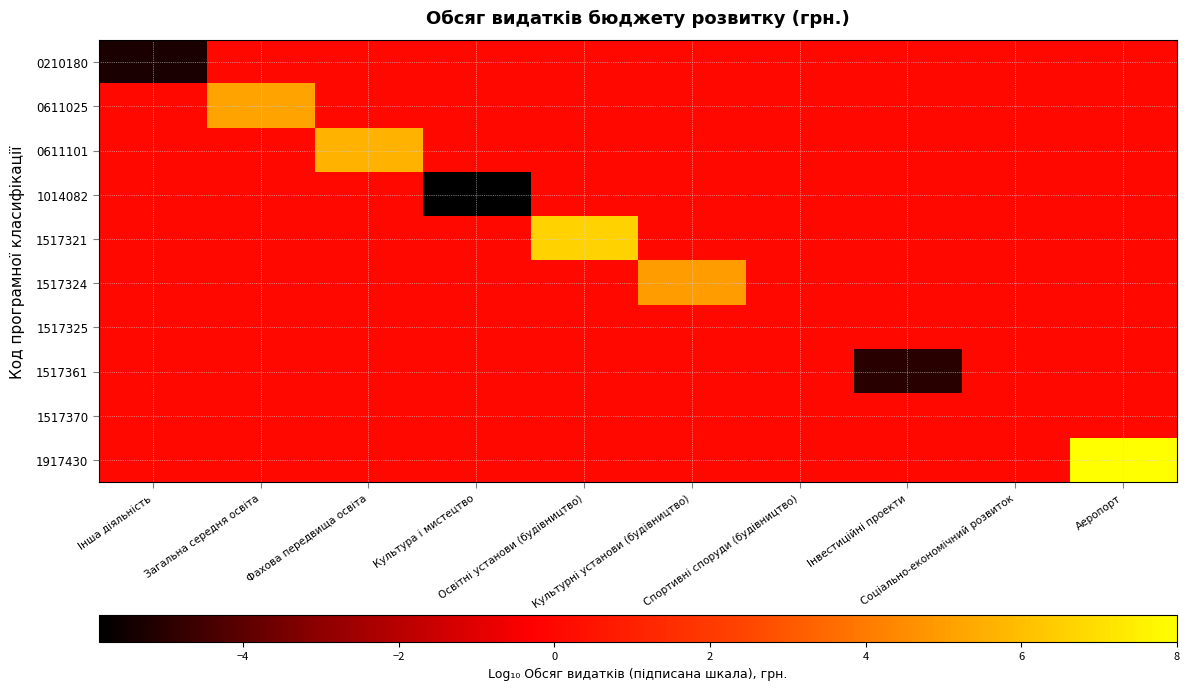

Reading right to left, transcribe all the data shown in this chart.

0210180: Аеропорт=0.0	Соціально-економічний розвиток=0.0	Інвестиційні проекти=0.0	Спортивні споруди (будівництво)=0.0	Культурні установи (будівництво)=0.0	Освітні установи (будівництво)=0.0	Культура і мистецтво=0.0	Фахова передвища освіта=0.0	Загальна середня освіта=0.0	Інша діяльність=-5.3
0611025: Аеропорт=0.0	Соціально-економічний розвиток=0.0	Інвестиційні проекти=0.0	Спортивні споруди (будівництво)=0.0	Культурні установи (будівництво)=0.0	Освітні установи (будівництво)=0.0	Культура і мистецтво=0.0	Фахова передвища освіта=0.0	Загальна середня освіта=5.1	Інша діяльність=0.0
0611101: Аеропорт=0.0	Соціально-економічний розвиток=0.0	Інвестиційні проекти=0.0	Спортивні споруди (будівництво)=0.0	Культурні установи (будівництво)=0.0	Освітні установи (будівництво)=0.0	Культура і мистецтво=0.0	Фахова передвища освіта=5.7	Загальна середня освіта=0.0	Інша діяльність=0.0
1014082: Аеропорт=0.0	Соціально-економічний розвиток=0.0	Інвестиційні проекти=0.0	Спортивні споруди (будівництво)=0.0	Культурні установи (будівництво)=0.0	Освітні установи (будівництво)=0.0	Культура і мистецтво=-5.9	Фахова передвища освіта=0.0	Загальна середня освіта=0.0	Інша діяльність=0.0
1517321: Аеропорт=0.0	Соціально-економічний розвиток=0.0	Інвестиційні проекти=0.0	Спортивні споруди (будівництво)=0.0	Культурні установи (будівництво)=0.0	Освітні установи (будівництво)=6.6	Культура і мистецтво=0.0	Фахова передвища освіта=0.0	Загальна середня освіта=0.0	Інша діяльність=0.0
1517324: Аеропорт=0.0	Соціально-економічний розвиток=0.0	Інвестиційні проекти=0.0	Спортивні споруди (будівництво)=0.0	Культурні установи (будівництво)=5.0	Освітні установи (будівництво)=0.0	Культура і мистецтво=0.0	Фахова передвища освіта=0.0	Загальна середня освіта=0.0	Інша діяльність=0.0
1517325: Аеропорт=0.0	Соціально-економічний розвиток=0.0	Інвестиційні проекти=0.0	Спортивні споруди (будівництво)=0.0	Культурні установи (будівництво)=0.0	Освітні установи (будівництво)=0.0	Культура і мистецтво=0.0	Фахова передвища освіта=0.0	Загальна середня освіта=0.0	Інша діяльність=0.0
1517361: Аеропорт=0.0	Соціально-економічний розвиток=0.0	Інвестиційні проекти=-5.0	Спортивні споруди (будівництво)=0.0	Культурні установи (будівництво)=0.0	Освітні установи (будівництво)=0.0	Культура і мистецтво=0.0	Фахова передвища освіта=0.0	Загальна середня освіта=0.0	Інша діяльність=0.0
1517370: Аеропорт=0.0	Соціально-економічний розвиток=0.0	Інвестиційні проекти=0.0	Спортивні споруди (будівництво)=0.0	Культурні установи (будівництво)=0.0	Освітні установи (будівництво)=0.0	Культура і мистецтво=0.0	Фахова передвища освіта=0.0	Загальна середня освіта=0.0	Інша діяльність=0.0
1917430: Аеропорт=8.0	Соціально-економічний розвиток=0.0	Інвестиційні проекти=0.0	Спортивні споруди (будівництво)=0.0	Культурні установи (будівництво)=0.0	Освітні установи (будівництво)=0.0	Культура і мистецтво=0.0	Фахова передвища освіта=0.0	Загальна середня освіта=0.0	Інша діяльність=0.0